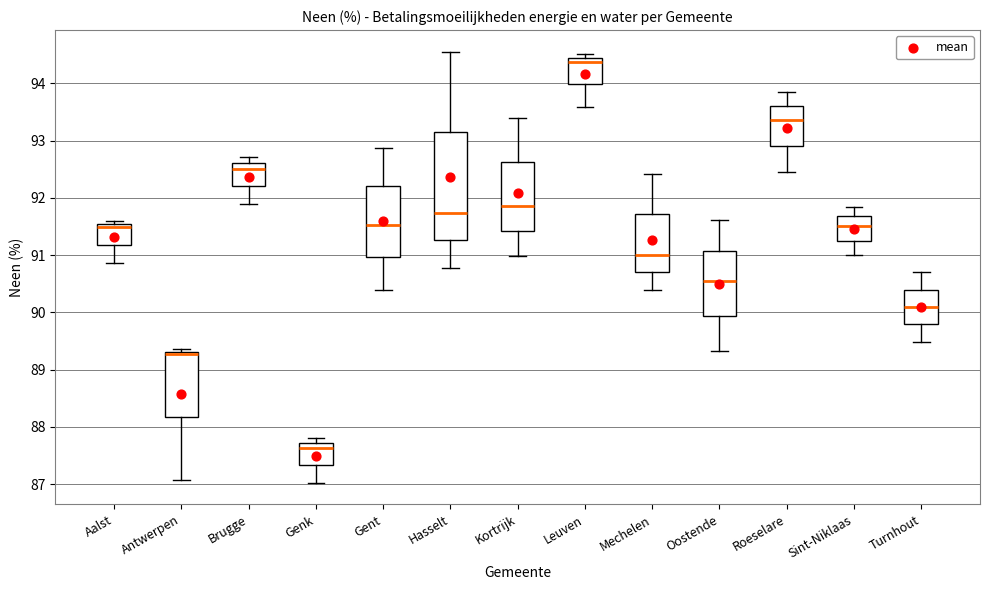

Reading left to right, transcribe this box plot: for each box, give where its median line is, the range the box spans, and where its two whiskers end, as read against the y-axis. The values are not printed on the chart, so give them approximately, as read against the axis.

Aalst: median 91.5 (just below the box's upper edge), box 91.2 to 91.5, whiskers 90.9 to 91.6
Antwerpen: median 89.3 (just below the box's upper edge), box 88.2 to 89.3, whiskers 87.1 to 89.4
Brugge: median 92.5, box 92.2 to 92.6, whiskers 91.9 to 92.7
Genk: median 87.6, box 87.3 to 87.7, whiskers 87.0 to 87.8
Gent: median 91.5, box 91.0 to 92.2, whiskers 90.4 to 92.9
Hasselt: median 91.7, box 91.3 to 93.1, whiskers 90.8 to 94.6
Kortrijk: median 91.9, box 91.4 to 92.6, whiskers 91.0 to 93.4
Leuven: median 94.4 (just below the box's upper edge), box 94.0 to 94.4, whiskers 93.6 to 94.5
Mechelen: median 91.0, box 90.7 to 91.7, whiskers 90.4 to 92.4
Oostende: median 90.5, box 89.9 to 91.1, whiskers 89.3 to 91.6
Roeselare: median 93.4, box 92.9 to 93.6, whiskers 92.4 to 93.9
Sint-Niklaas: median 91.5, box 91.3 to 91.7, whiskers 91.0 to 91.8
Turnhout: median 90.1, box 89.8 to 90.4, whiskers 89.5 to 90.7